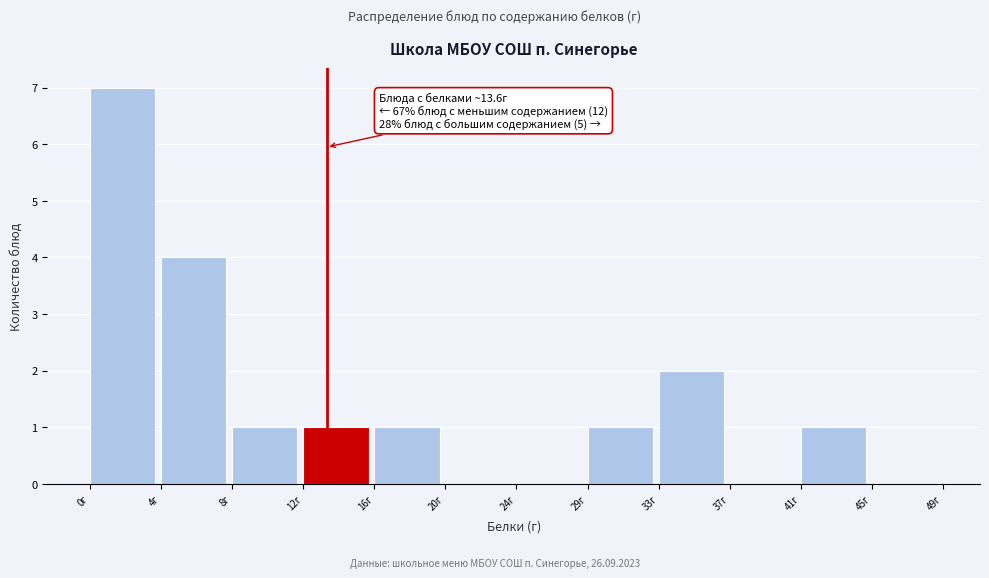

Which range on the x-axis has the tallest bar?

0.0 to 4.0